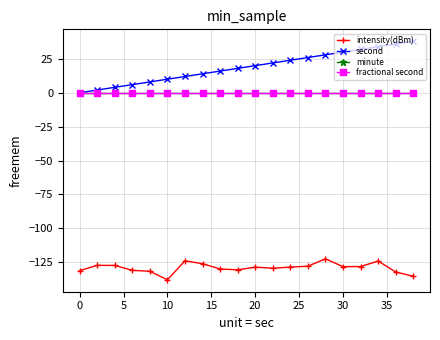

Is this an area chart (filled region under the line)?

No